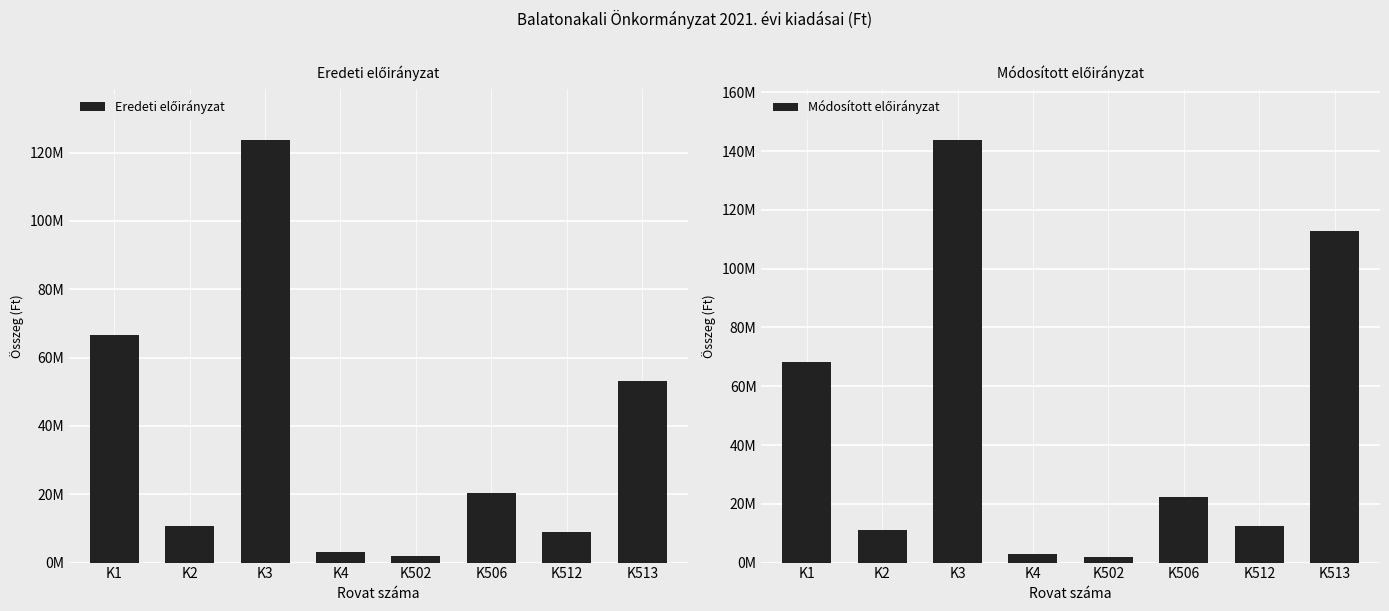

How many series are shown in this chart?

2